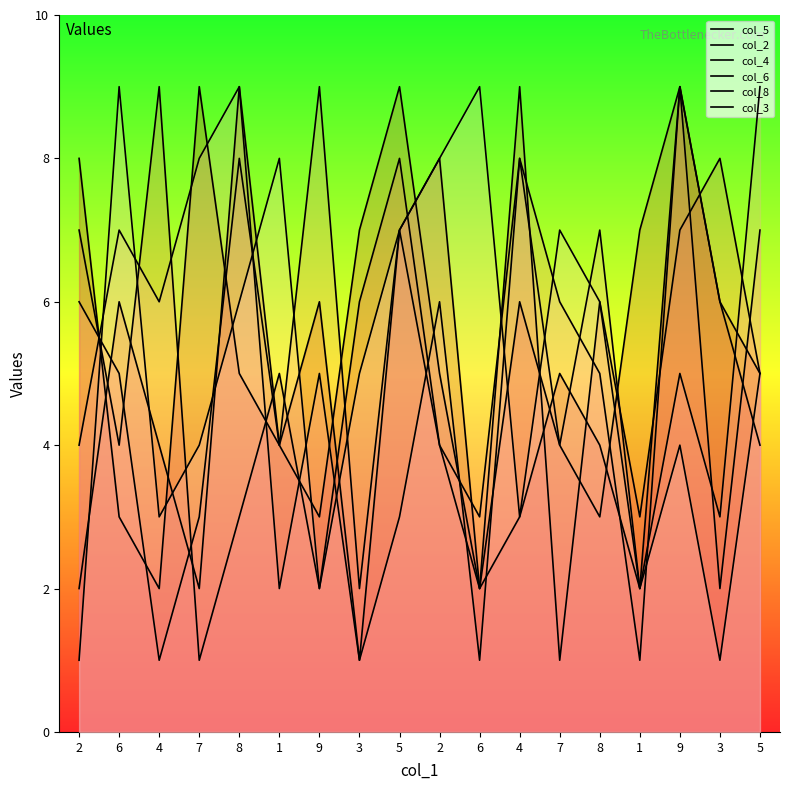

How many col_5 values are between 3 and 7?

10